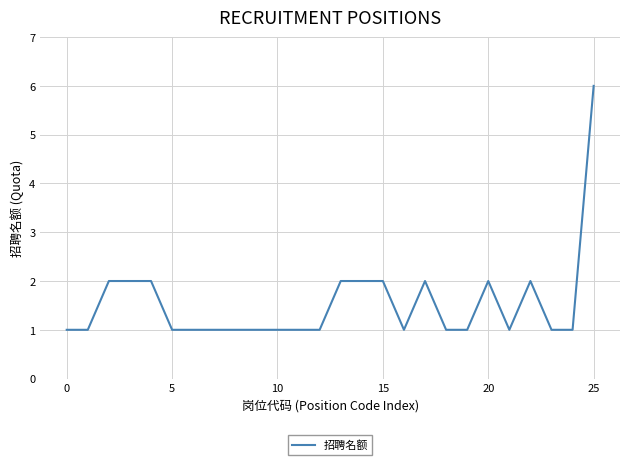

What is the greatest value displayed?

6